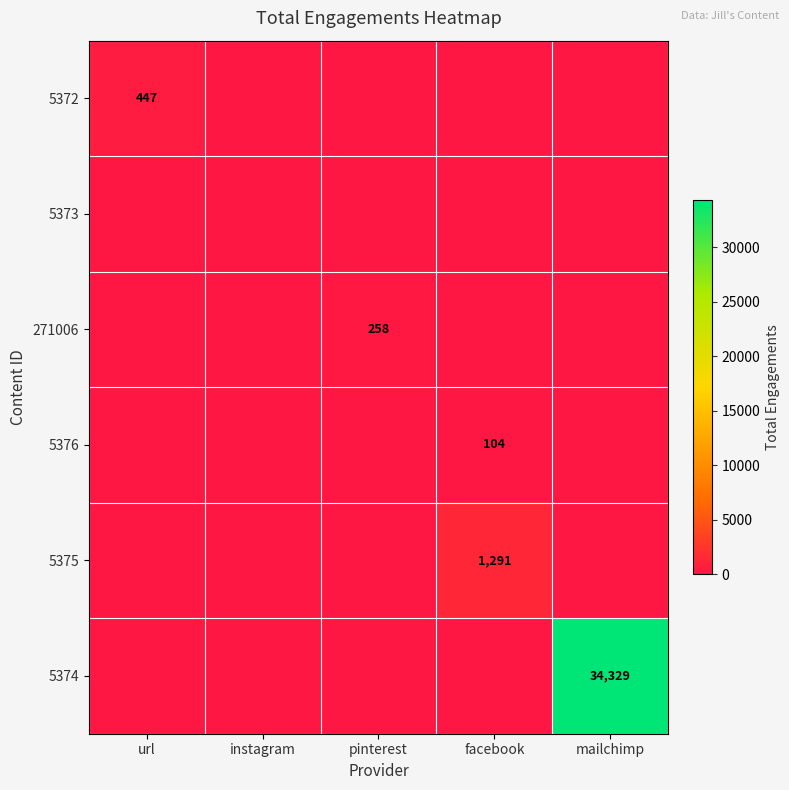

True or false: 5374 has a value of 34329 at mailchimp.

True